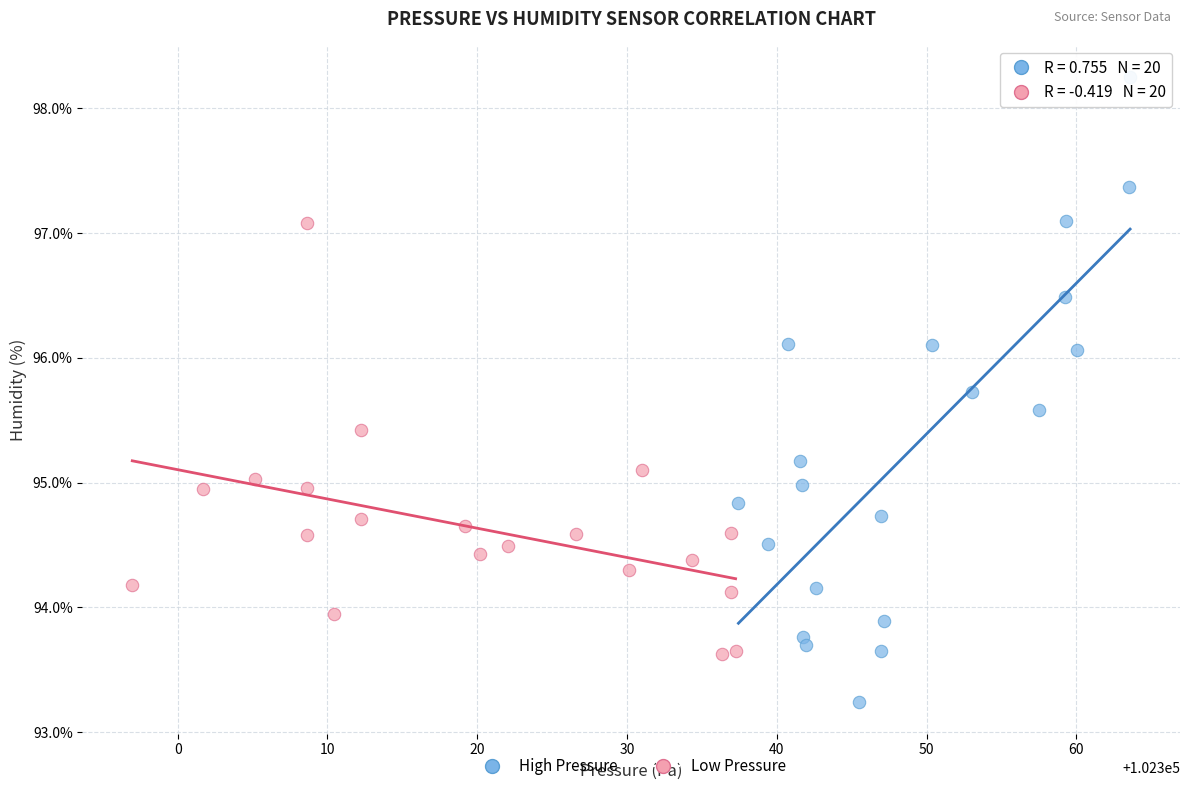

Which series contains the lowest Y value?

High Pressure